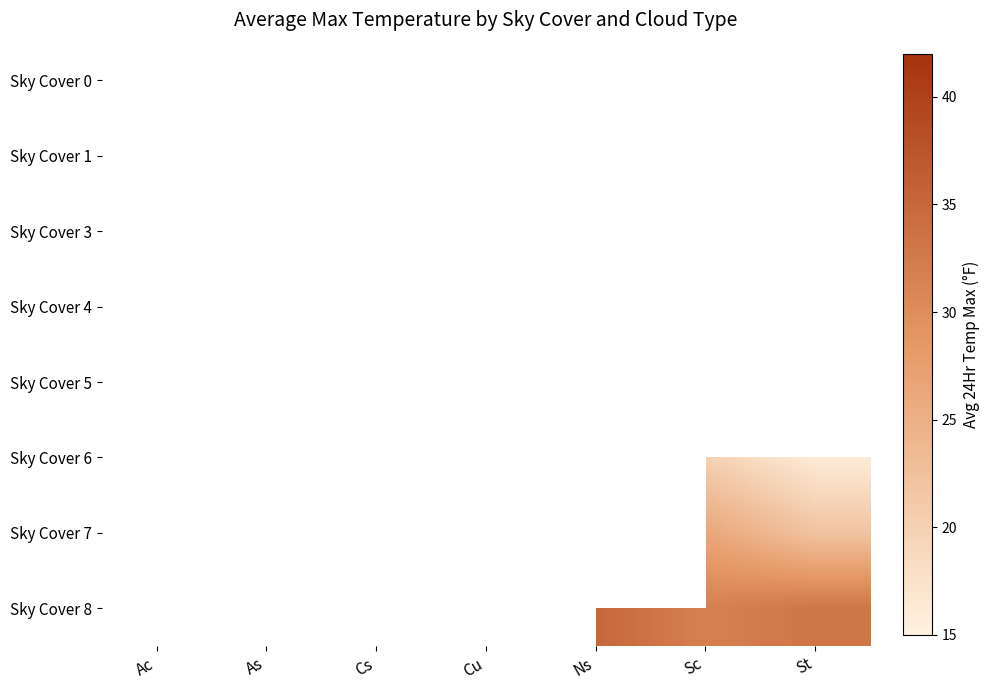

Which label corresponds to the largest value in the chart?

As